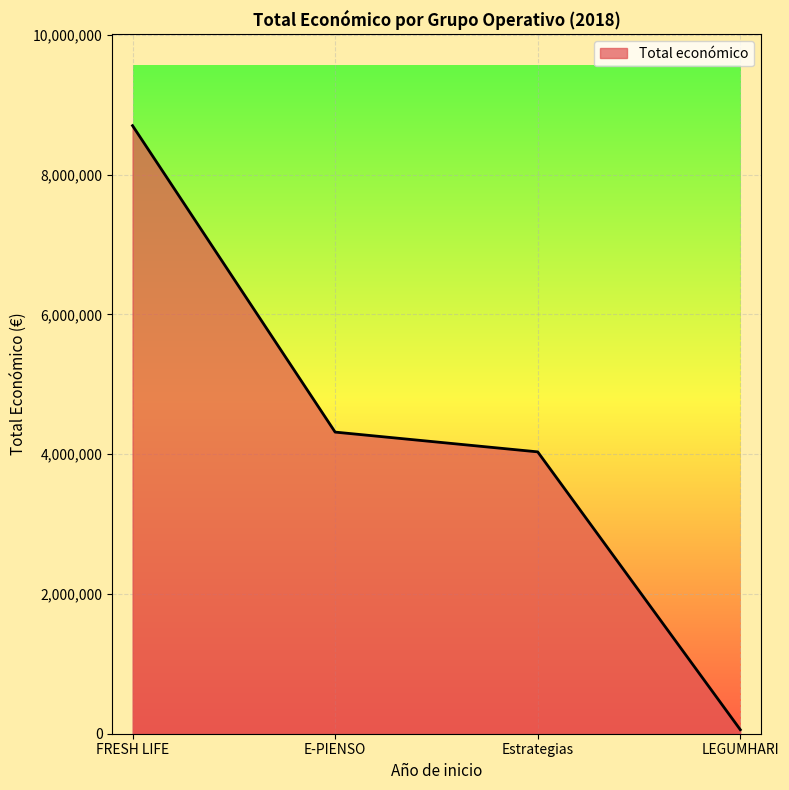

Reading left to right, list all the values displayed in this chart.

8701686	4316373	4033442	57500